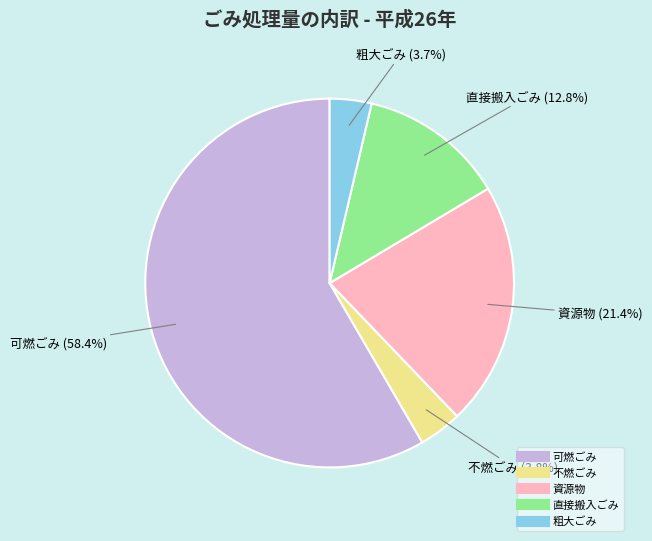

To the nearest percent, what is the difference between the largest and smallest slice percentages?

55%